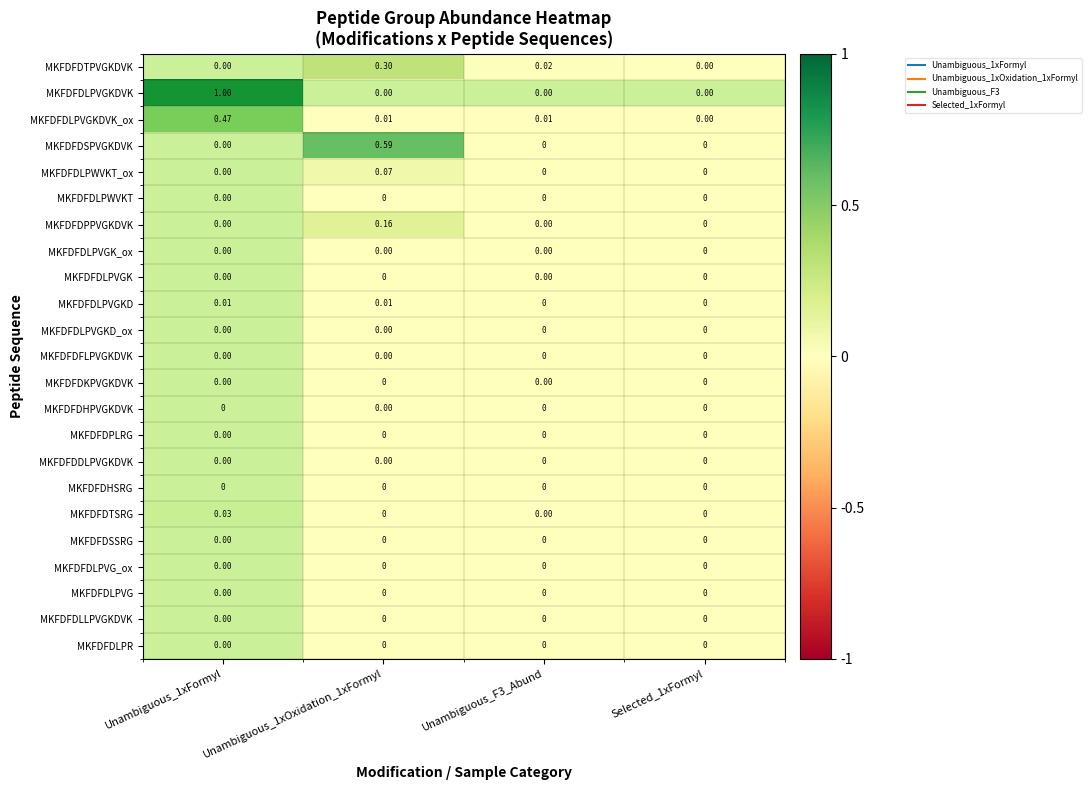

Which series has the largest total across all categories?

MKFDFDLPVGKDVK